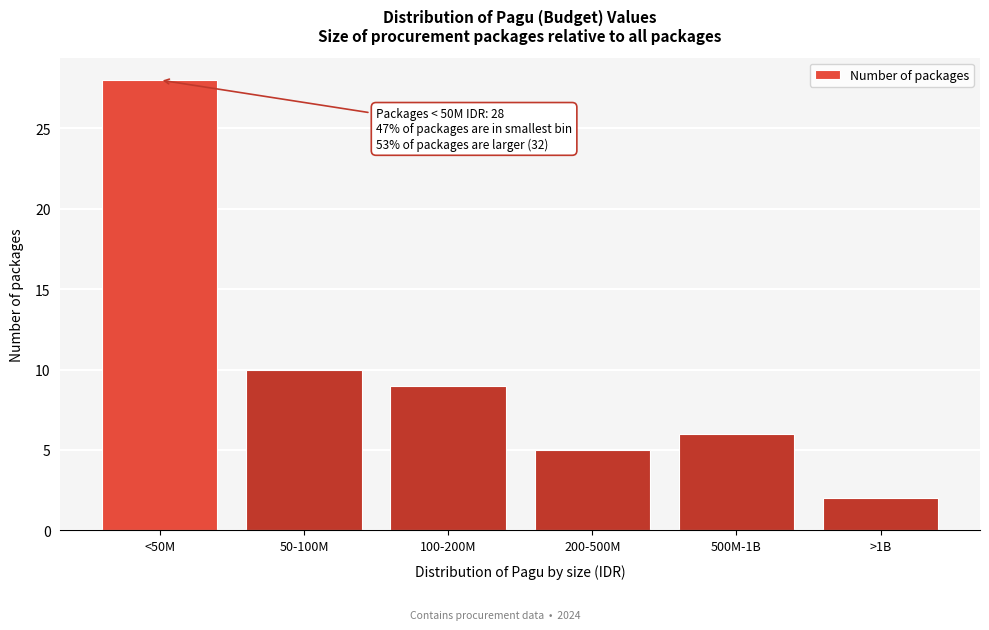

Reading left to right, what are all the values shown in this chart?

<50M=28	50-100M=10	100-200M=9	200-500M=5	500M-1B=6	>1B=2